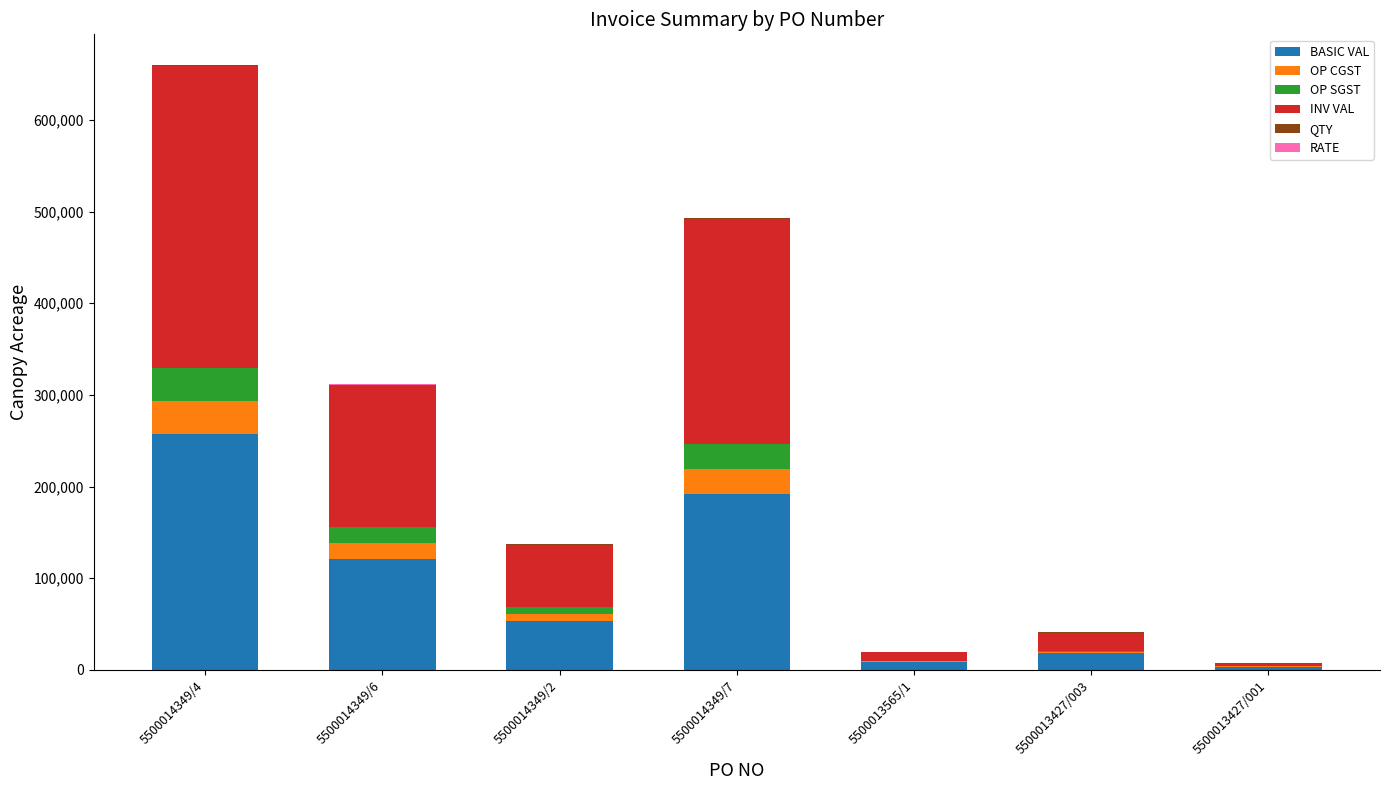

At which label is BASIC VAL closest to 130532?

5500014349/6